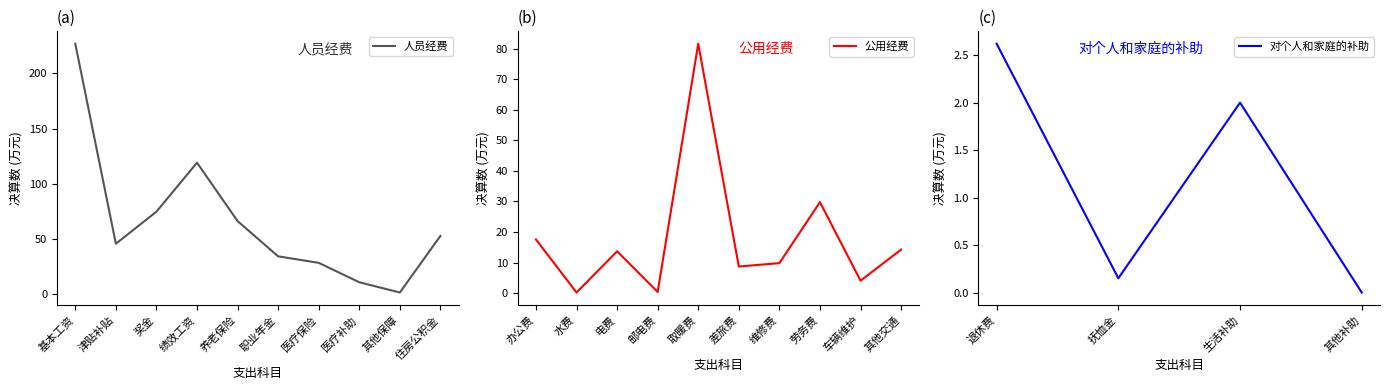

Is it true that 人员经费 equals 34.1 at 职业年金?

True